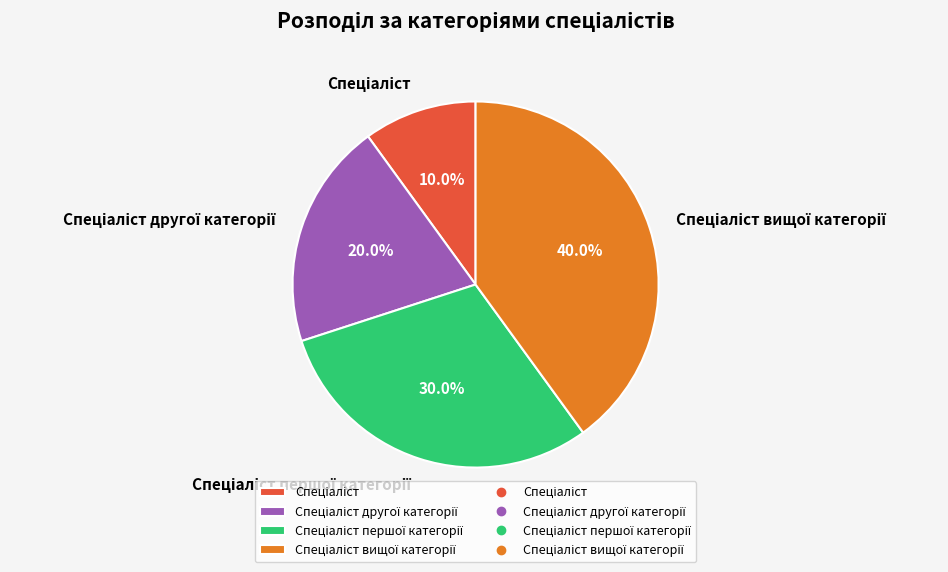

Is there a majority slice in this chart?

No